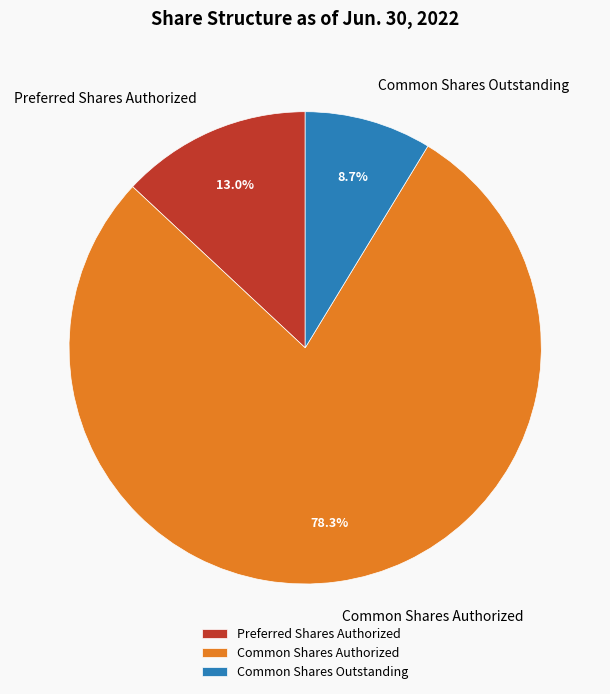

Which slice represents more than half of the pie?

Common Shares Authorized